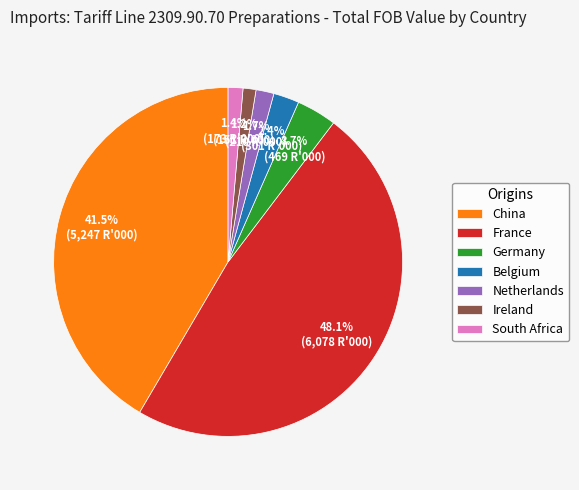

Do South Africa and Germany together represent more than half of the pie?

No